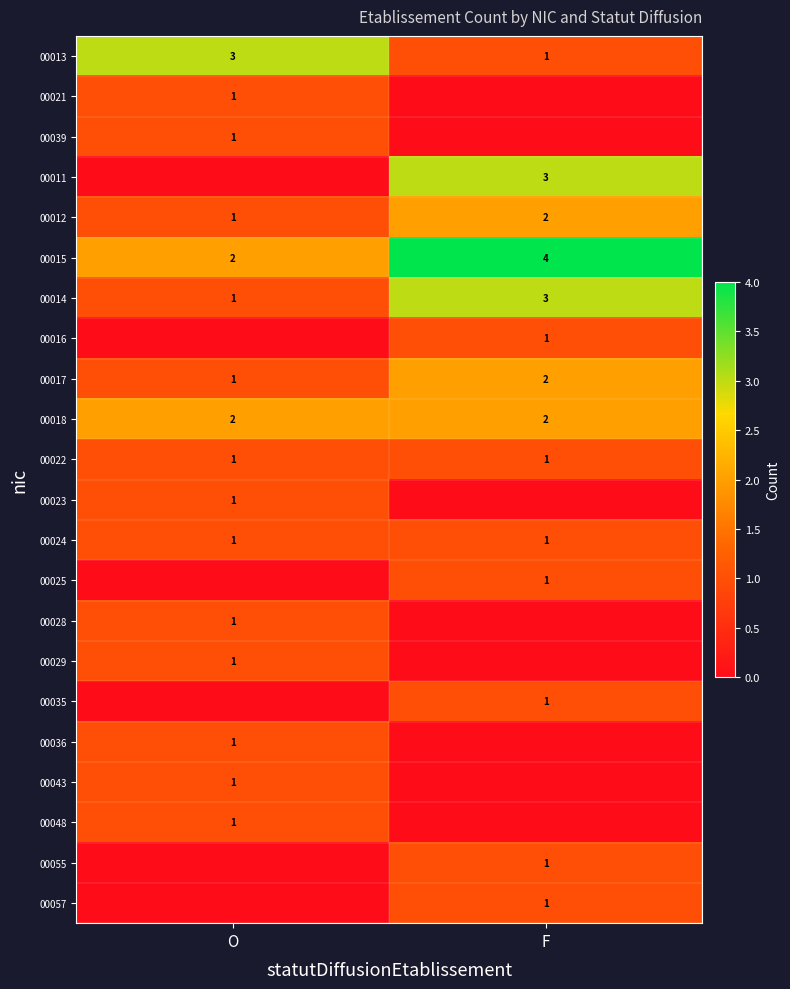

The 00017 series shows 2 at F. True or false?

True